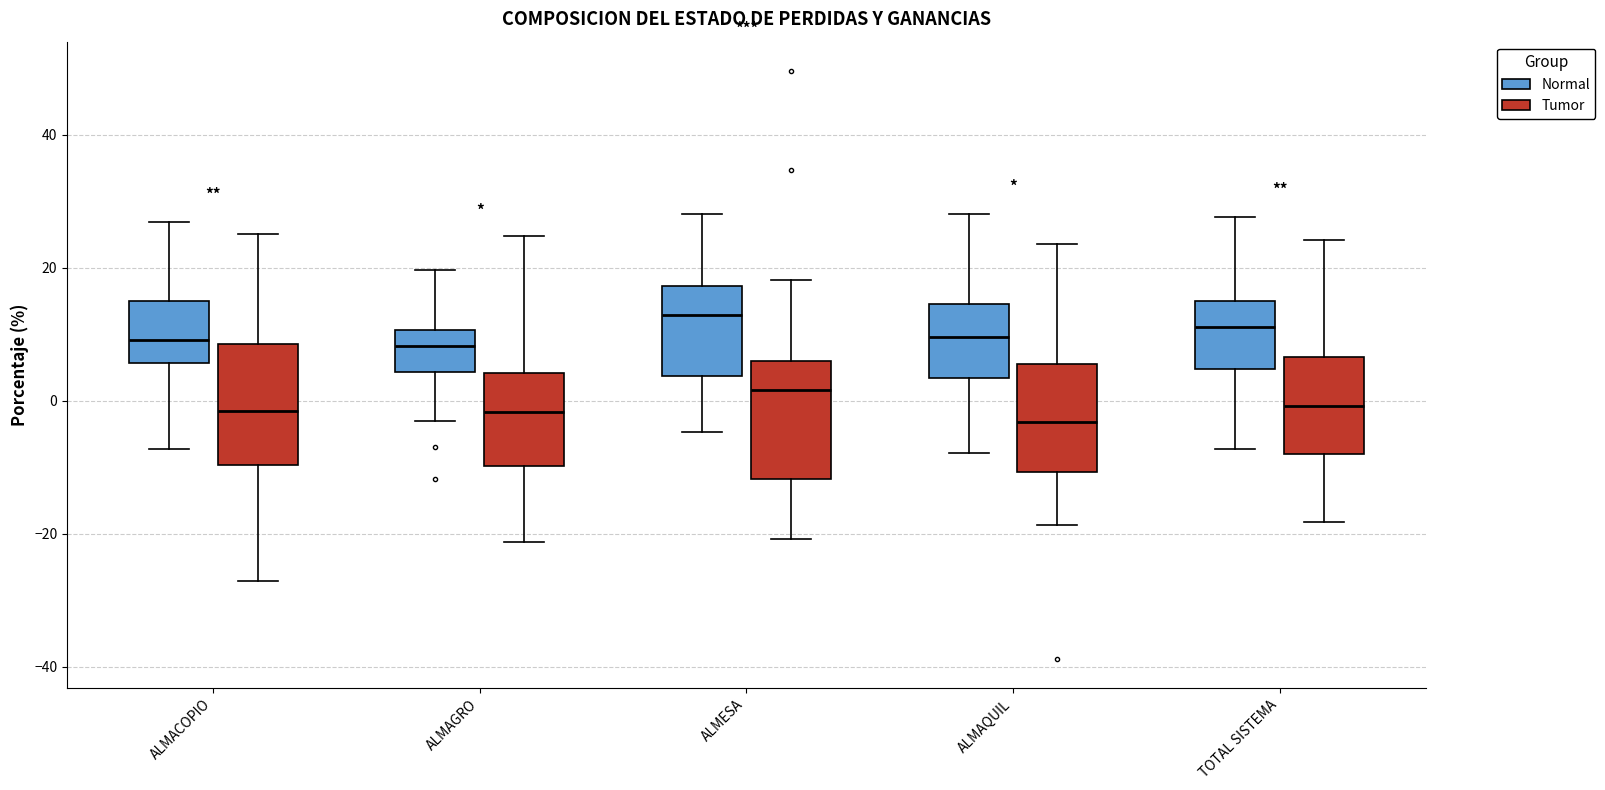

Where does the median line of the box for TOTAL SISTEMA (Tumor) sit on the y-axis? The values are not printed on the chart, so give them approximately, as read against the axis.

0